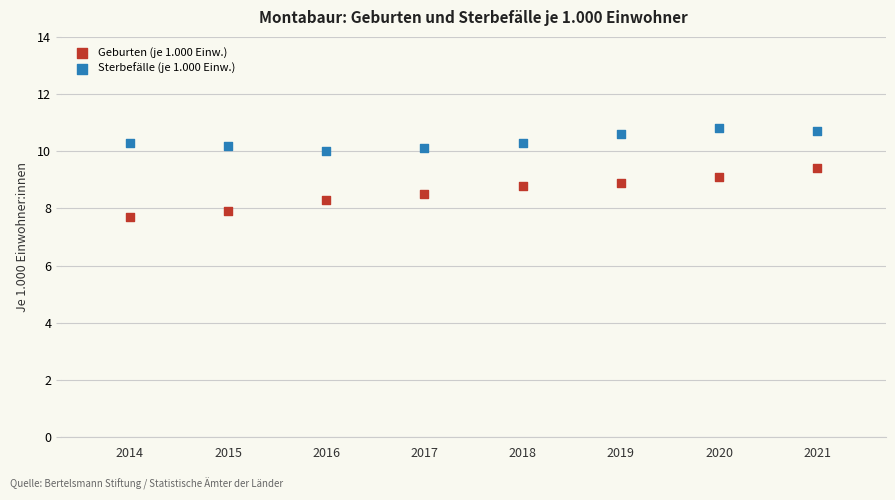

Which series contains the lowest Y value?

Geburten (je 1.000 Einw.)